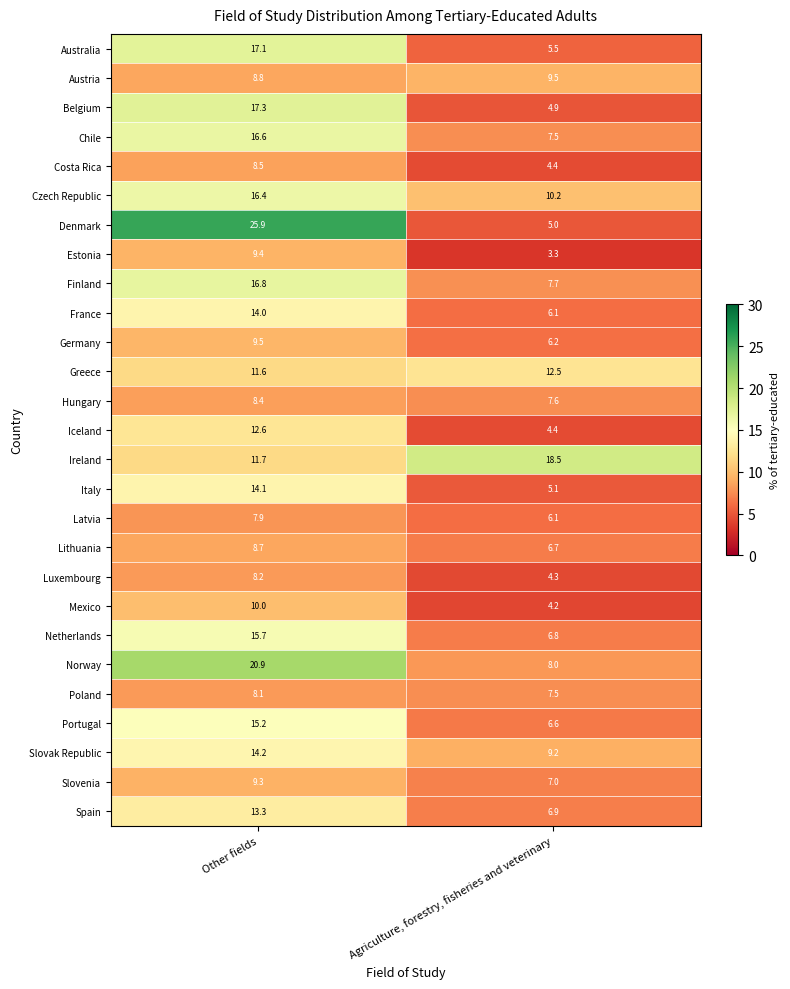

The Austria series shows 8.8 at Other fields. True or false?

True